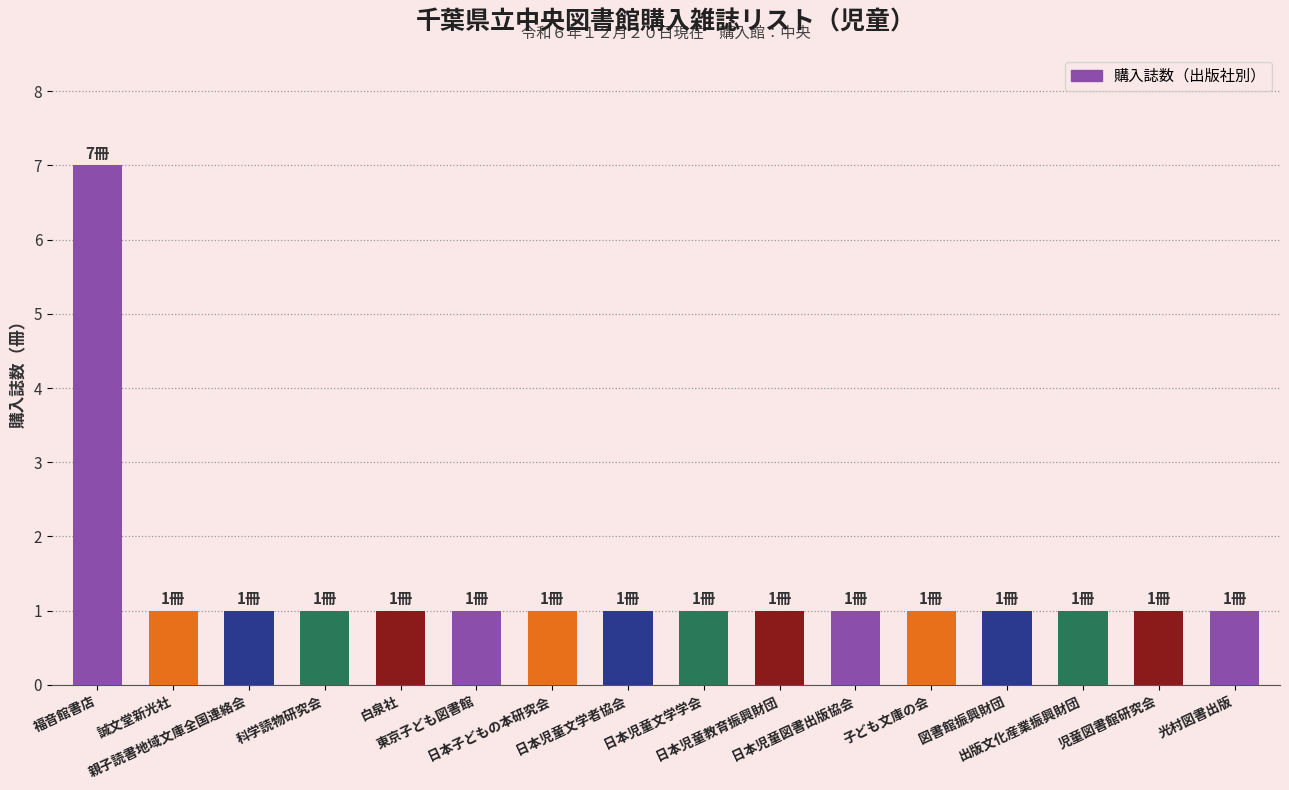

Reading left to right, transcribe all the data shown in this chart.

7	1	1	1	1	1	1	1	1	1	1	1	1	1	1	1